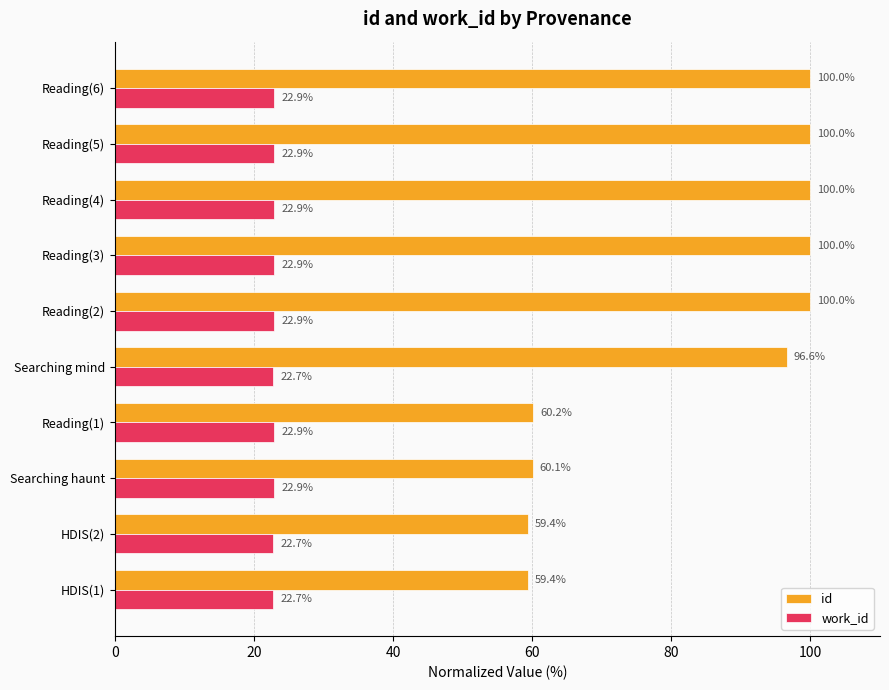

How many work_id values are between 22 and 23?

10